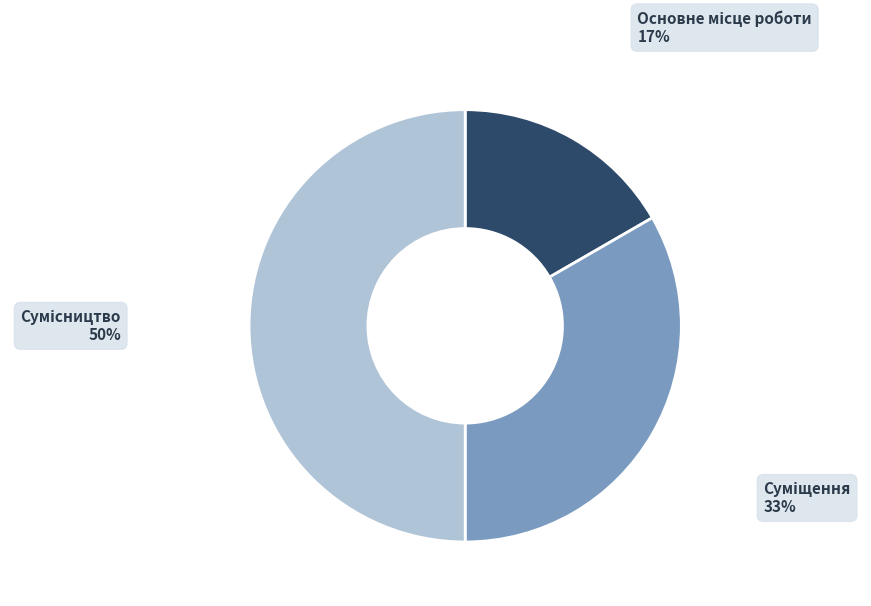

To the nearest percent, what is the average slice percentage?

33%